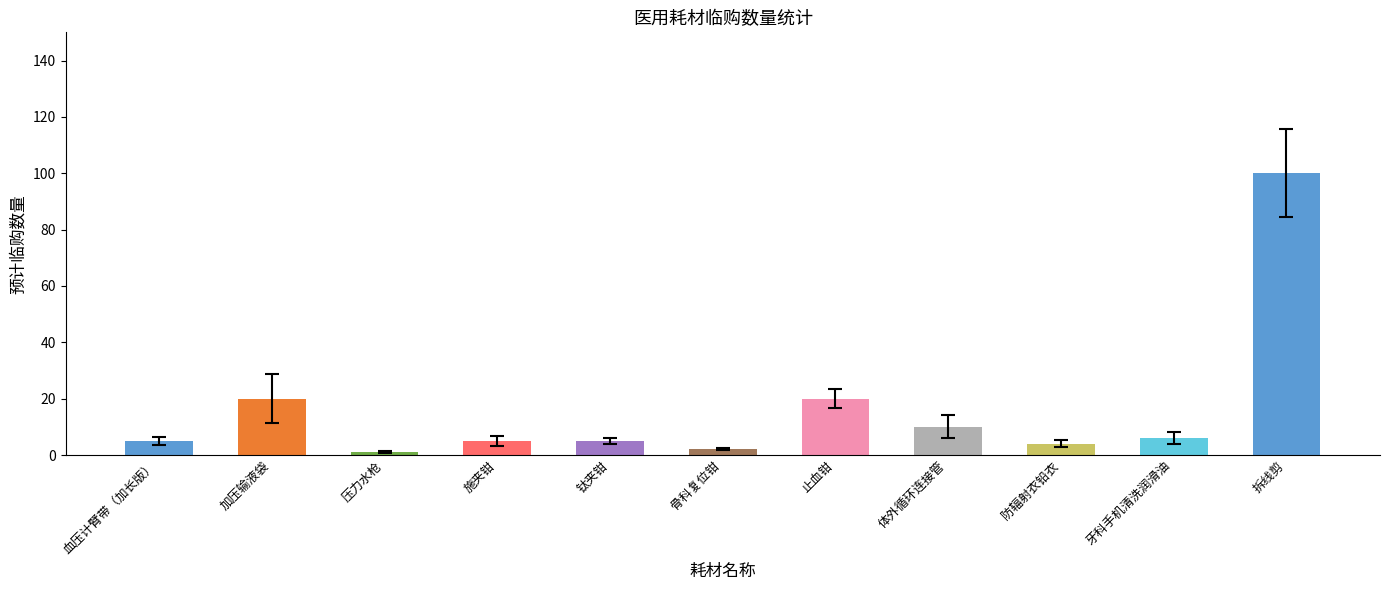

The chart shows a value of 6 at 牙科手机清洗润滑油. True or false?

True